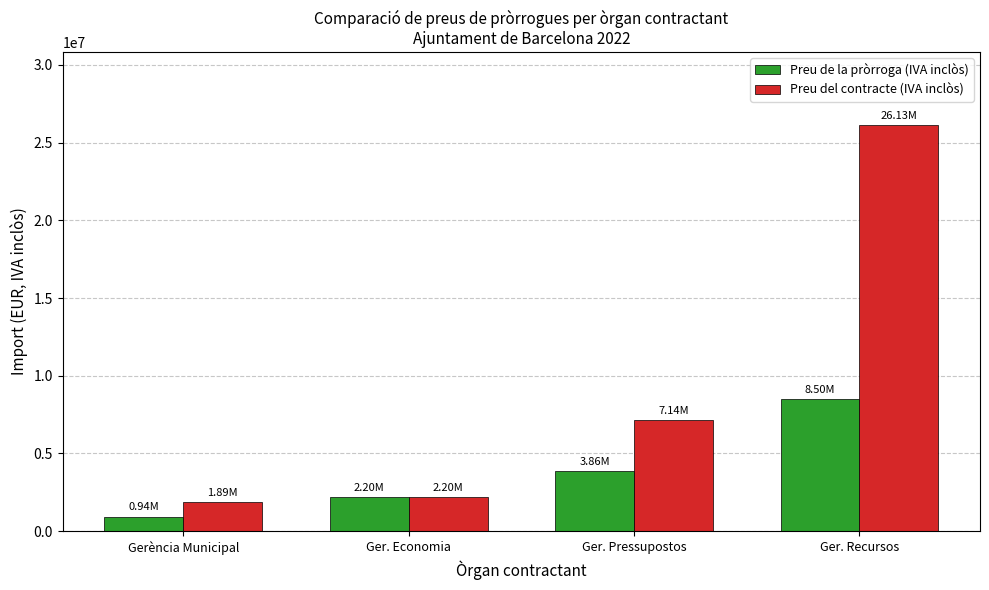

Rank the series at Ger. Recursos from lowest to highest value.

Preu de la pròrroga (IVA inclòs), Preu del contracte (IVA inclòs)